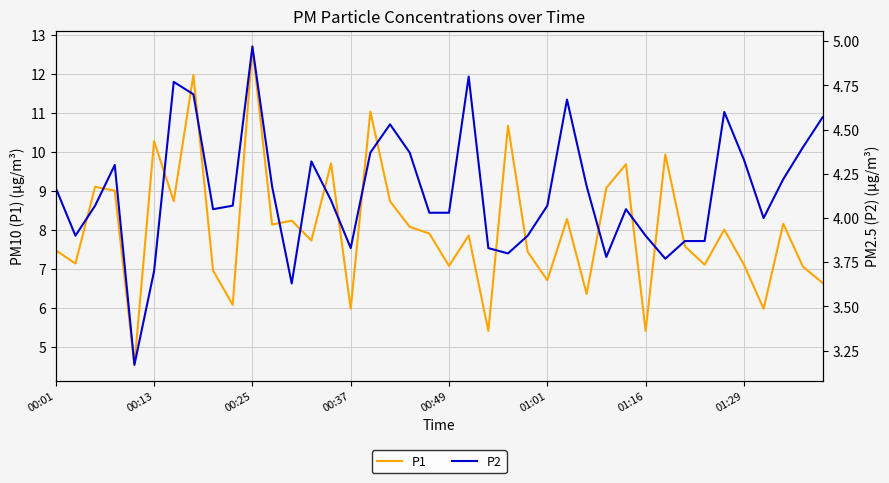

Which series has the largest range (max minus min)?

P1